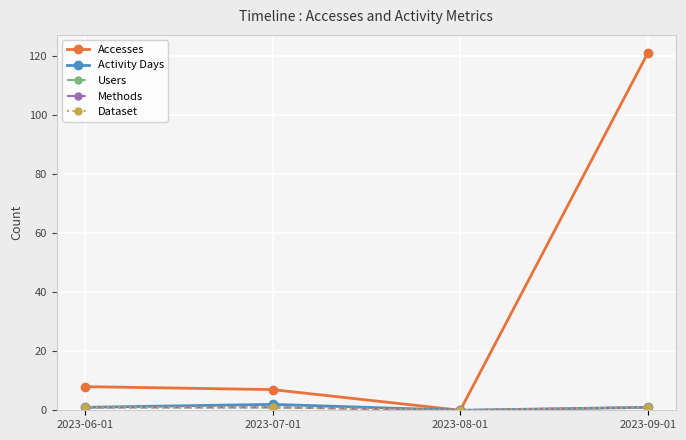

What is the maximum value shown in the chart?

121